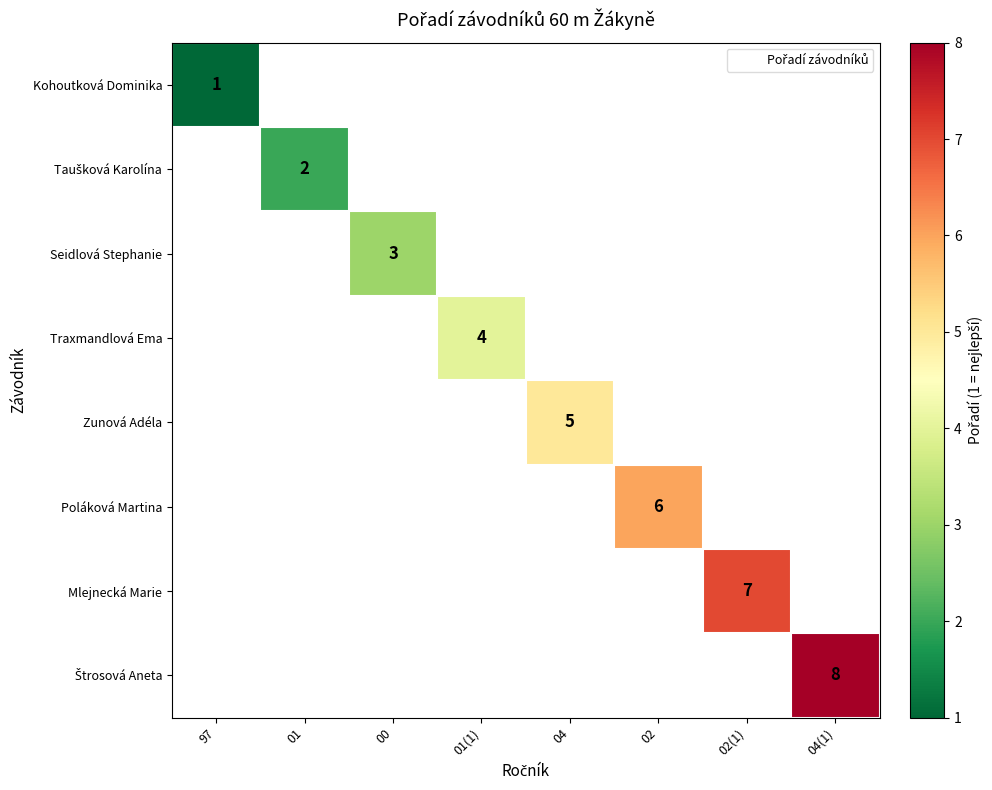

Count the number of data series in this chart.

8